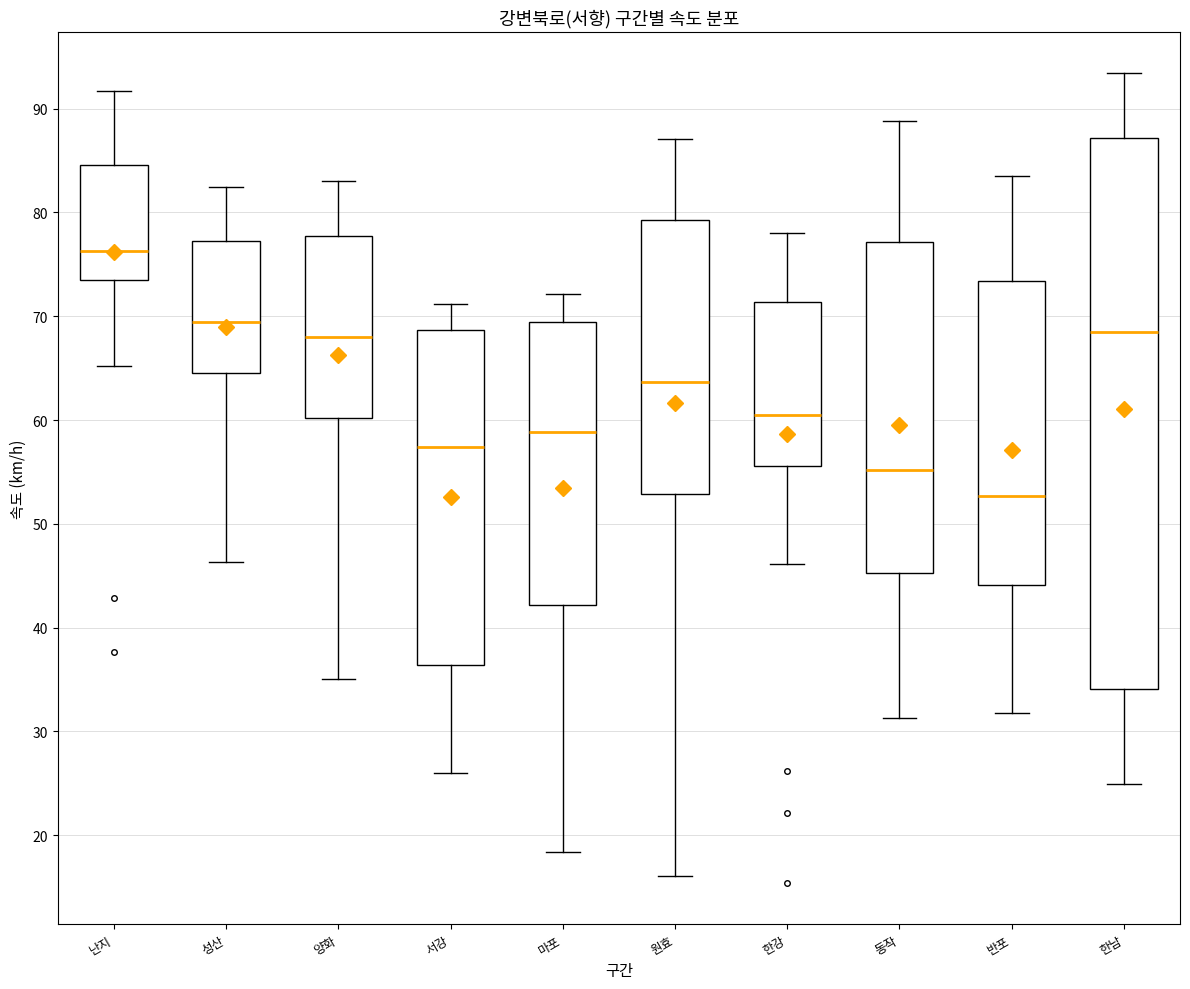

Where is the upper edge of the box for 마포 on the y-axis? The values are not printed on the chart, so give them approximately, as read against the axis.

69